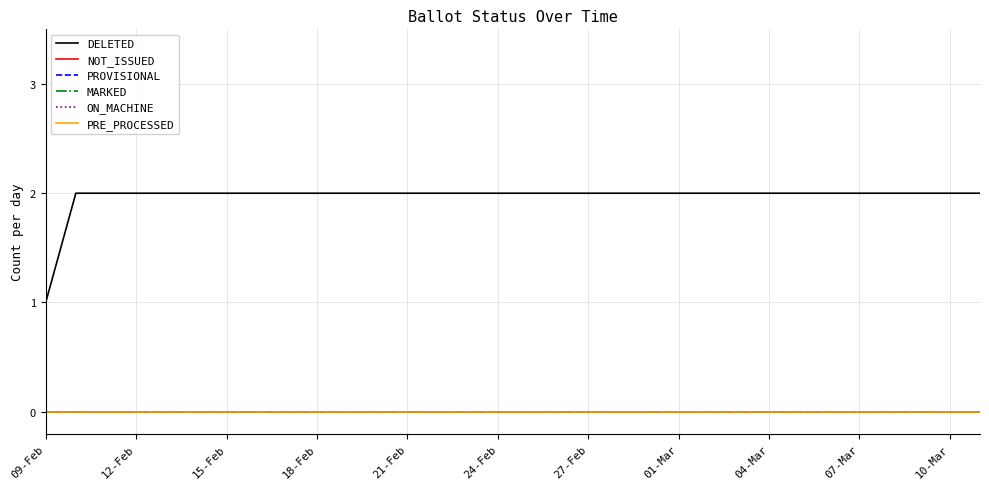

Is this an area chart (filled region under the line)?

No